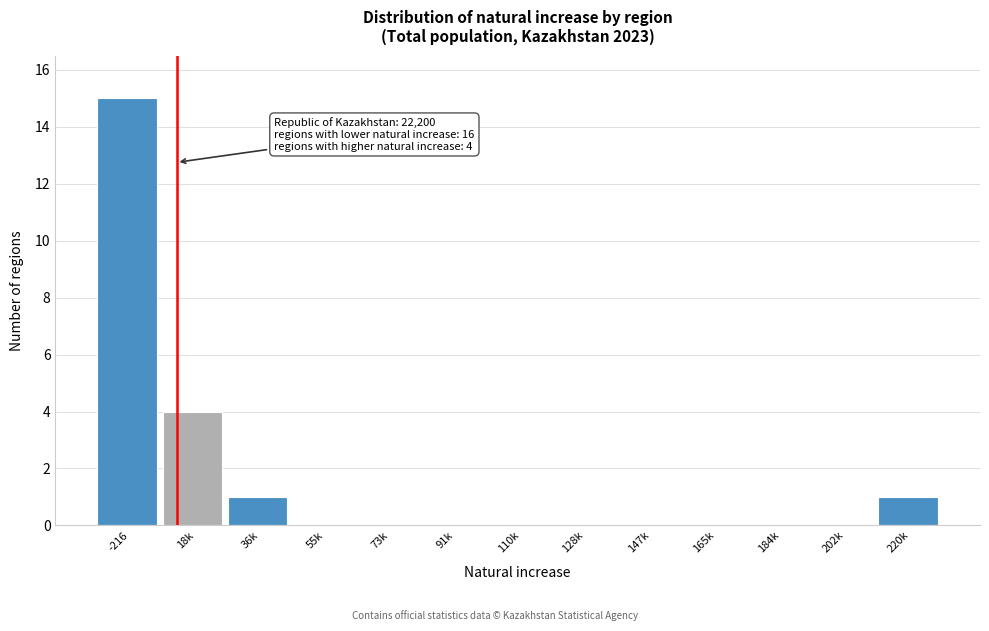

Reading right to left, transcribe all the data shown in this chart.

220k=1	202k=0	184k=0	165k=0	147k=0	128k=0	110k=0	91k=0	73k=0	55k=0	36k=1	18k=4	-216=15